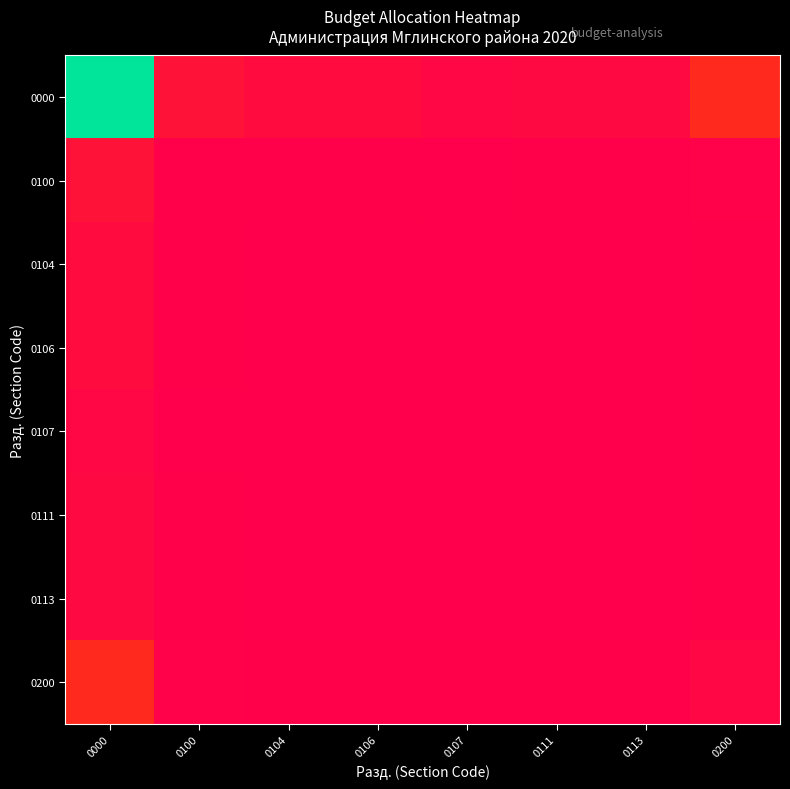

Which series changed the most between 0104 and 0107?

0000